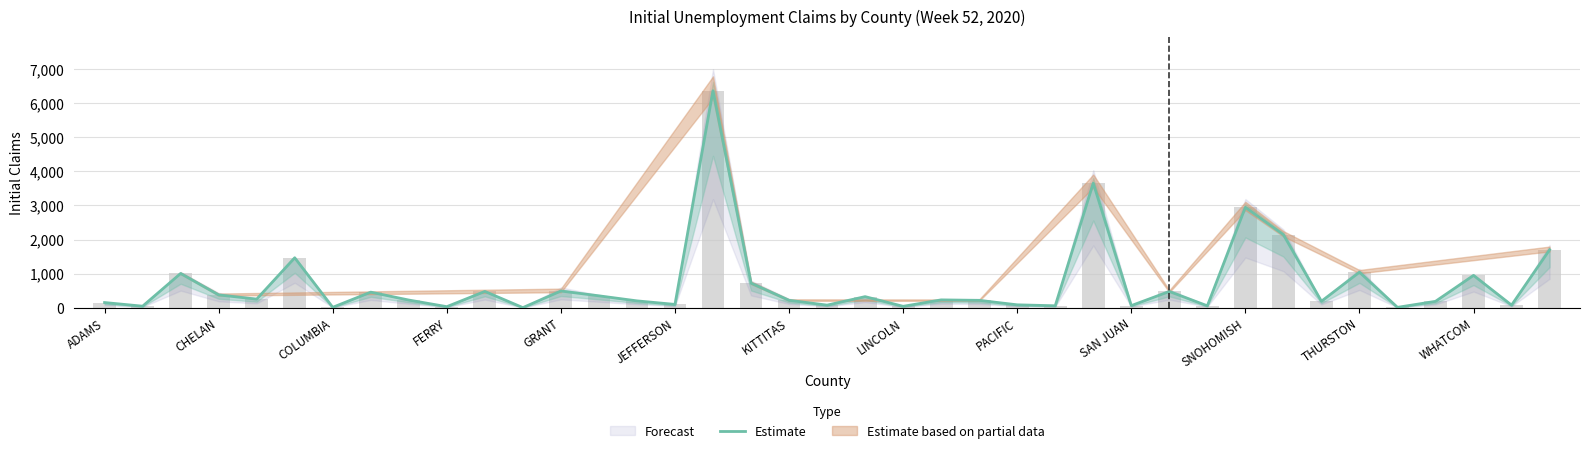

How many bars are there in total?

39